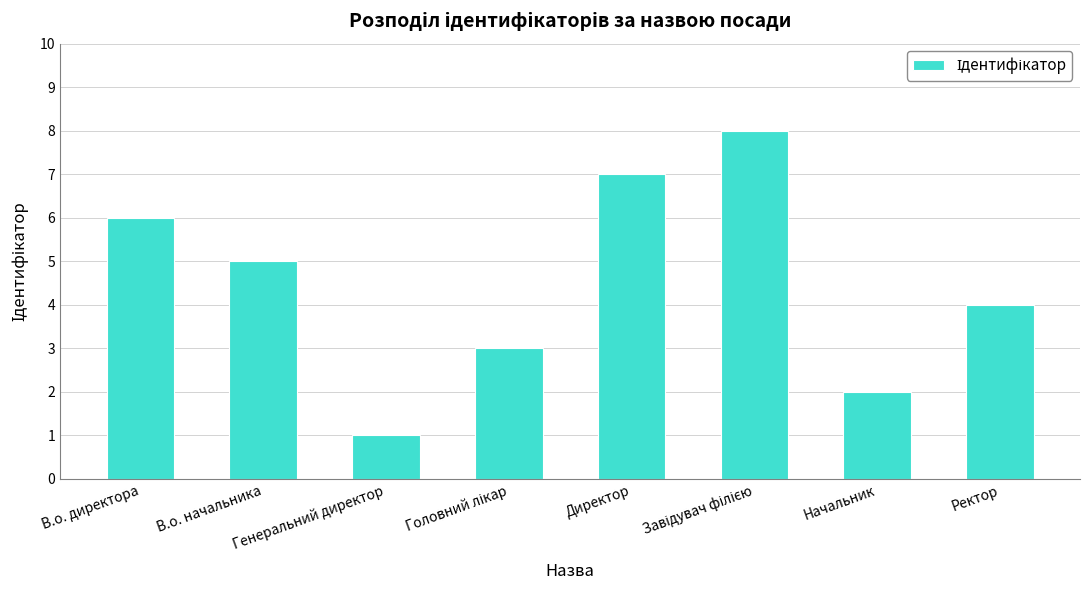

What is the difference between the values at Ректор and Директор?

3